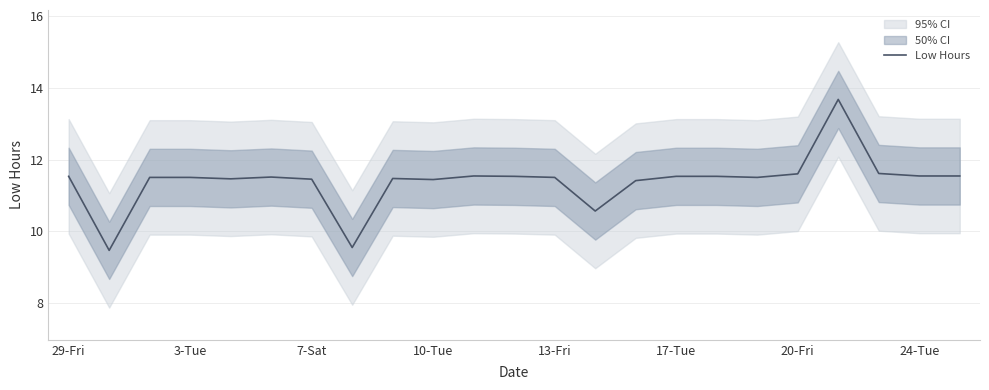

Reading right to left, what are all the values shown in this chart?

11.5	11.5	11.6	13.7	11.6	11.5	11.5	11.5	11.4	10.6	11.5	11.5	11.5	11.4	11.5	9.5	11.4	11.5	11.5	11.5	11.5	9.5	11.5